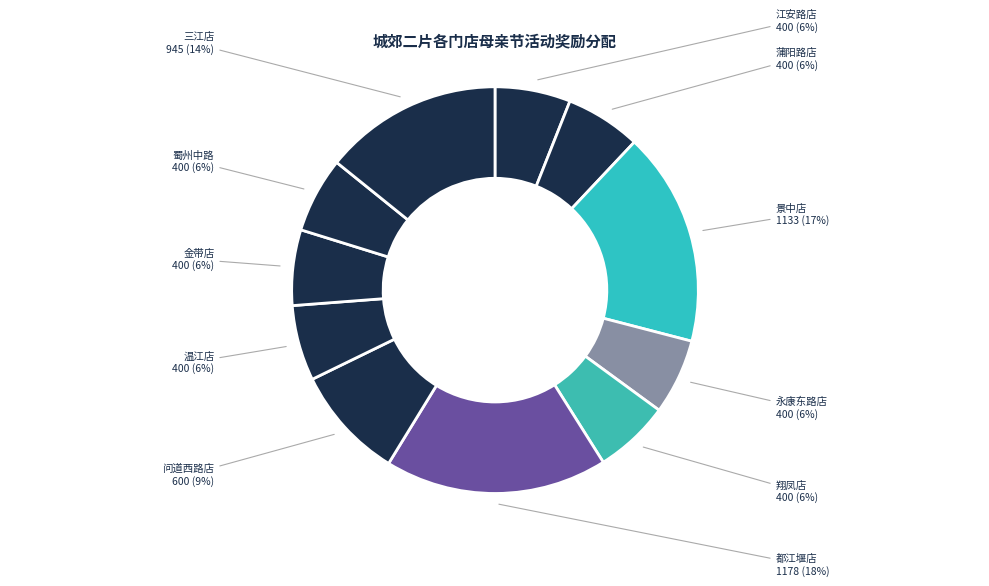

Is it true that 问道西路店 is 9% of the pie?

True